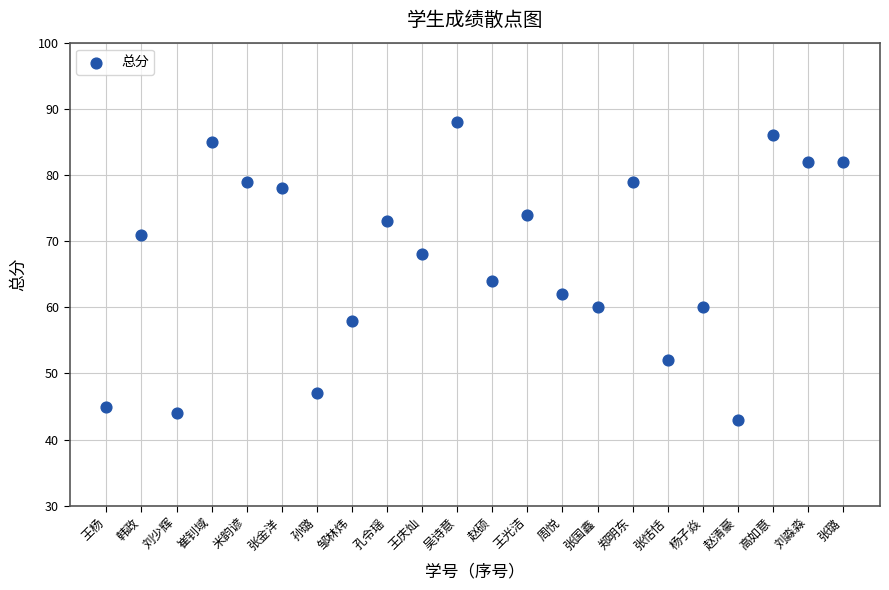

What is the range of Y values (max minus min)?

45